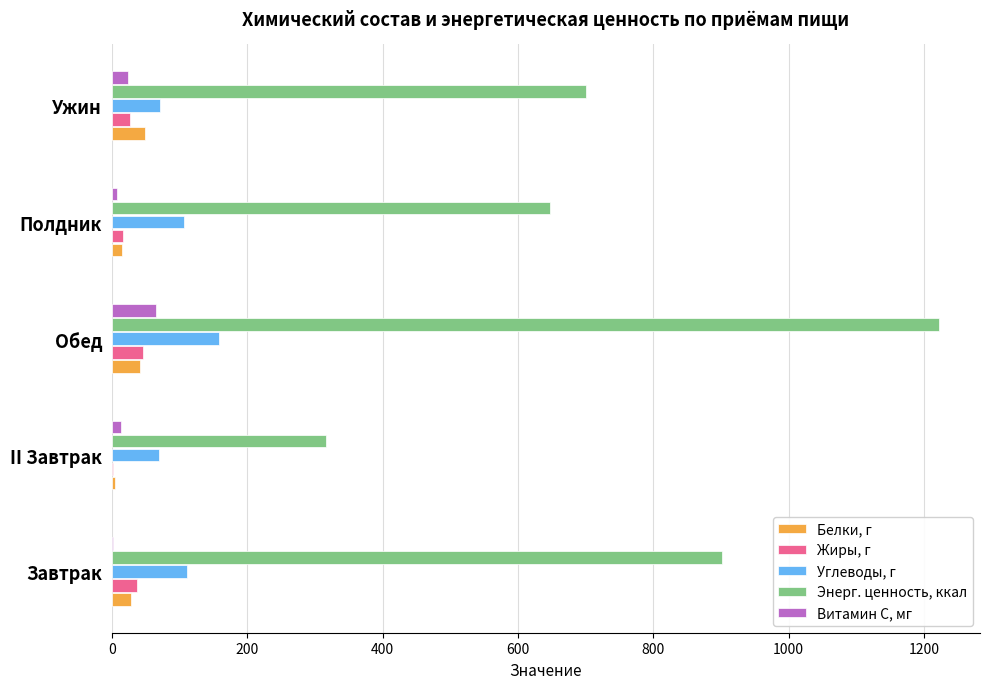

Which series has the largest total across all categories?

Энерг. ценность, ккал